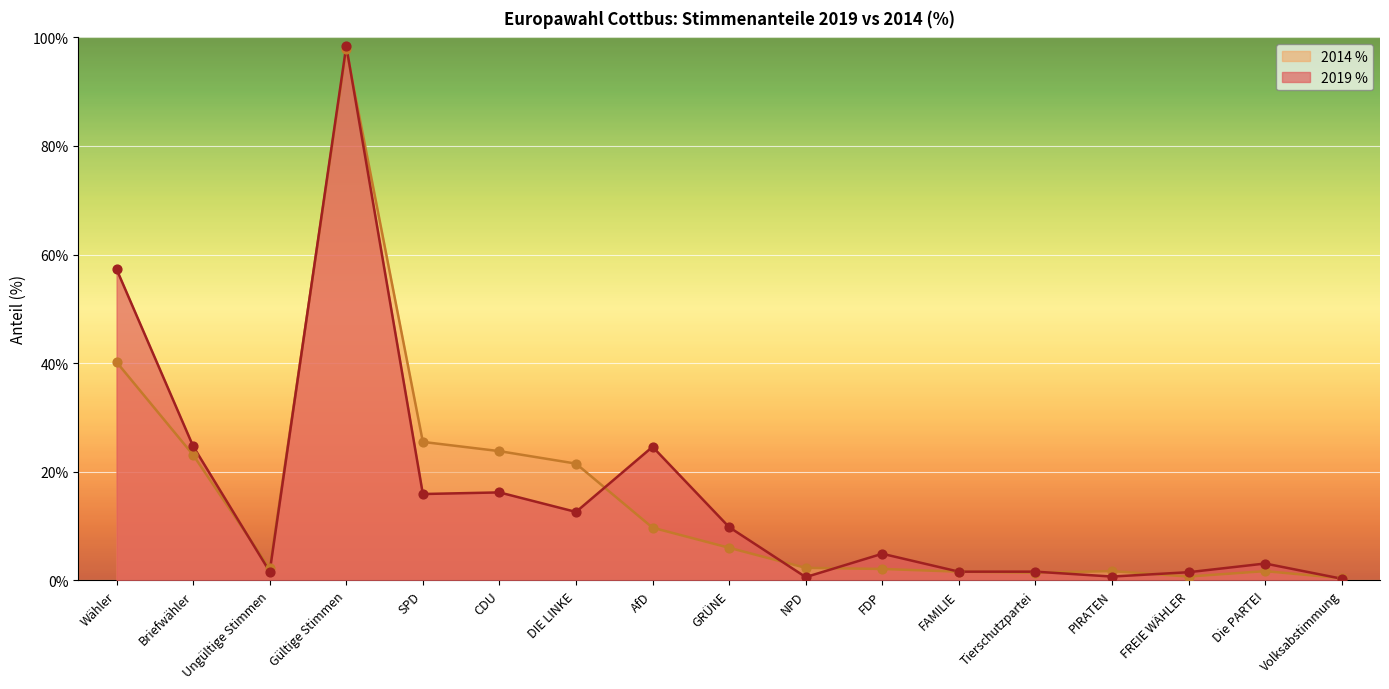

At how many categories does at least one series exceed 60?

1